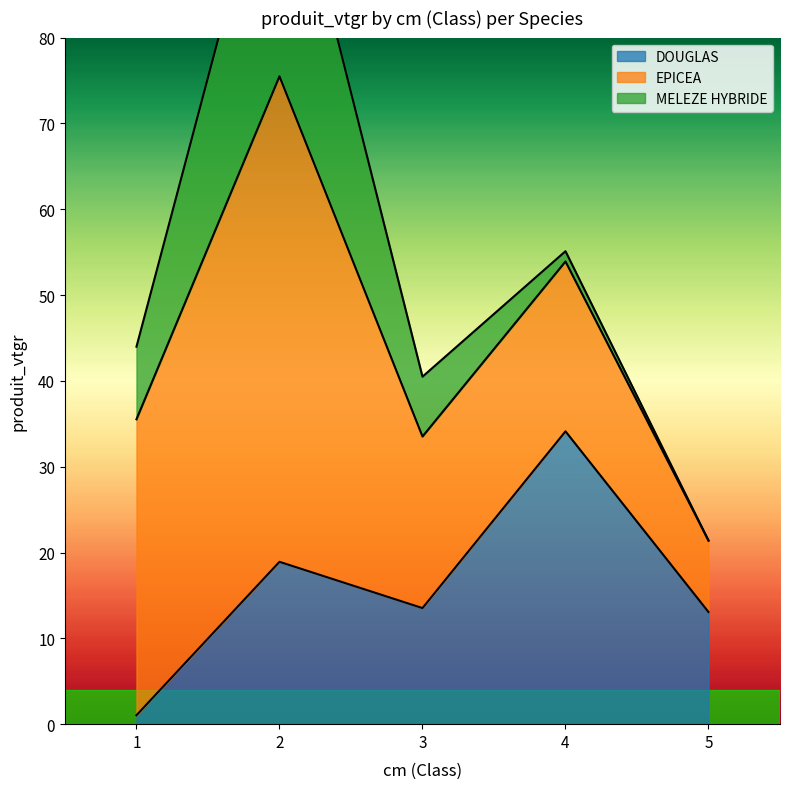

True or false: MELEZE HYBRIDE and EPICEA intersect in this chart.

False